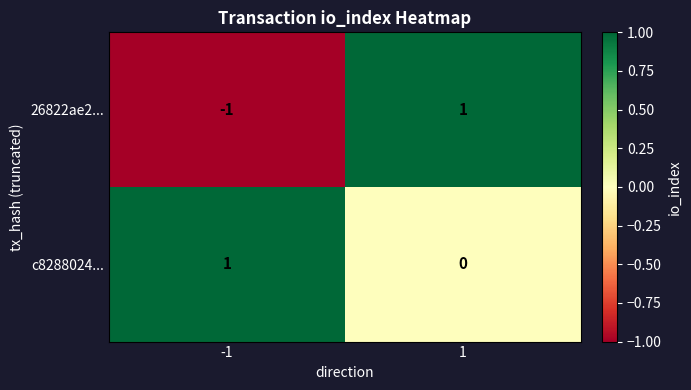

Rank the series by their average value, from highest to lowest.

c8288024..., 26822ae2...